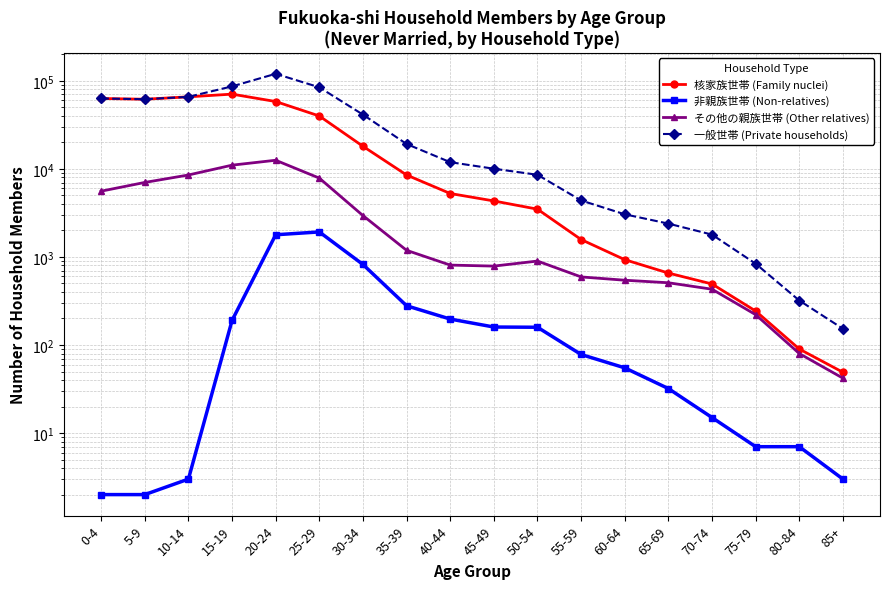

How many data points does each series have?

18